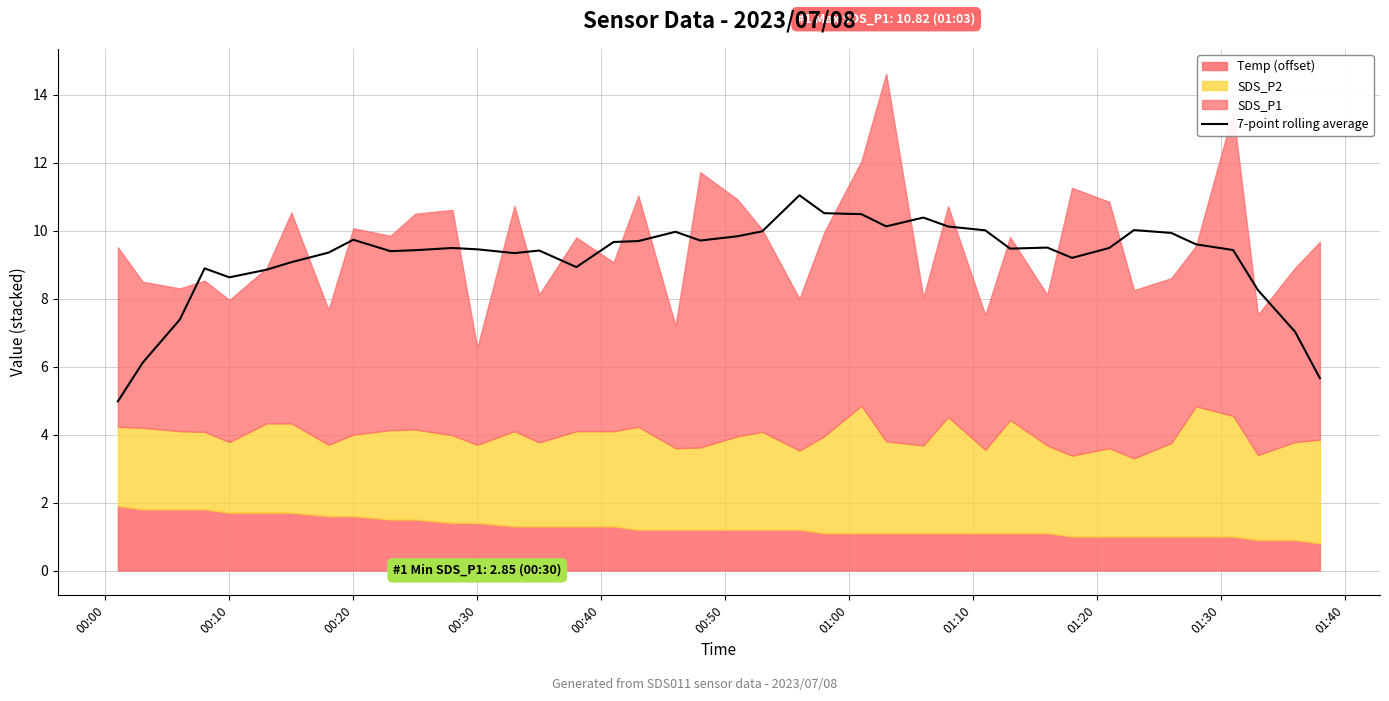

What is the value of the 15th point from the left?

9.4